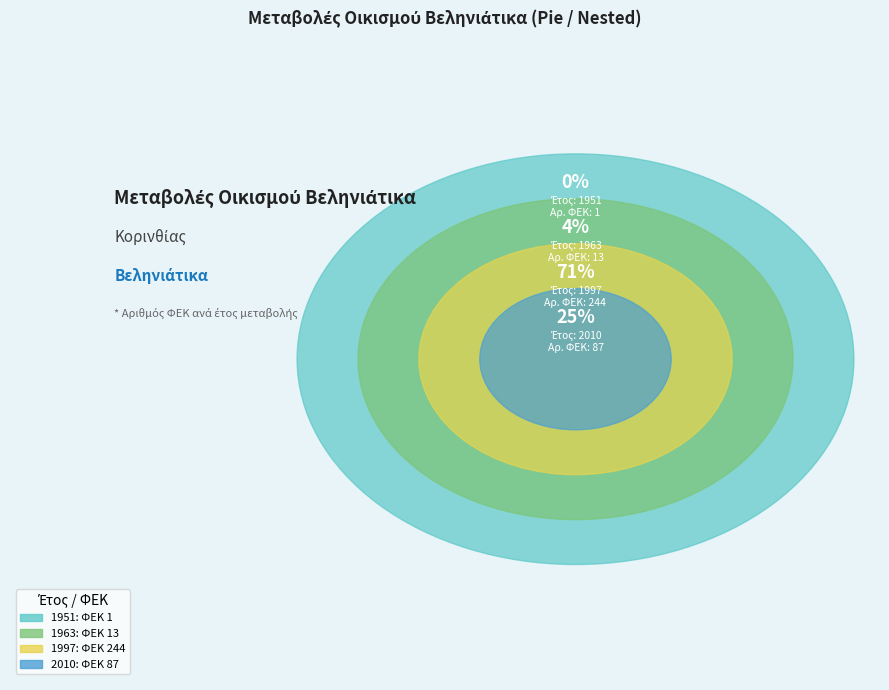

Is it true that 1997 is 71% of the pie?

True